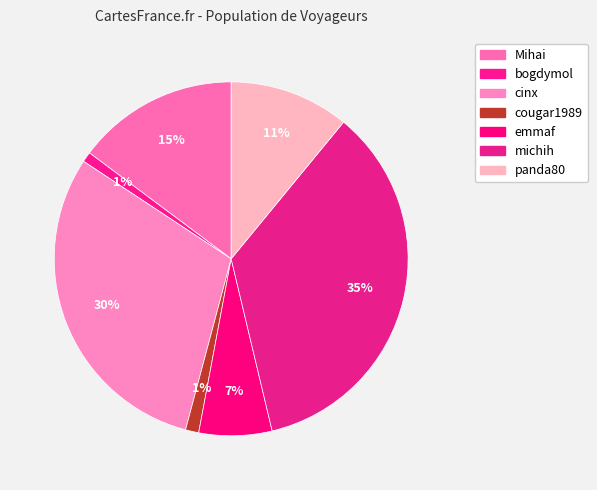

Count the number of slices in the pie.

7